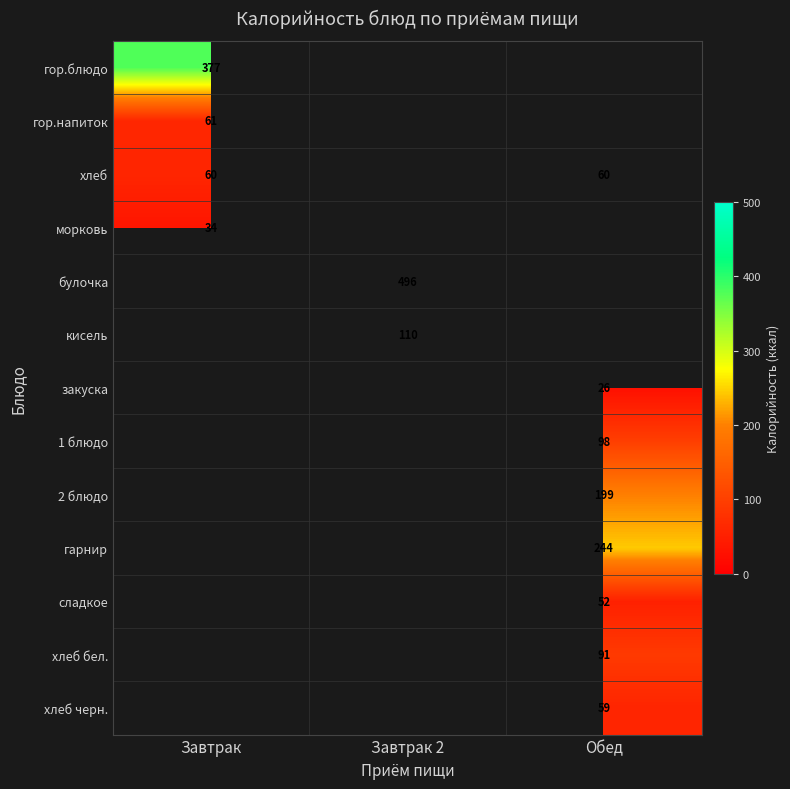

True or false: хлеб has a value of 84 at Обед.

False